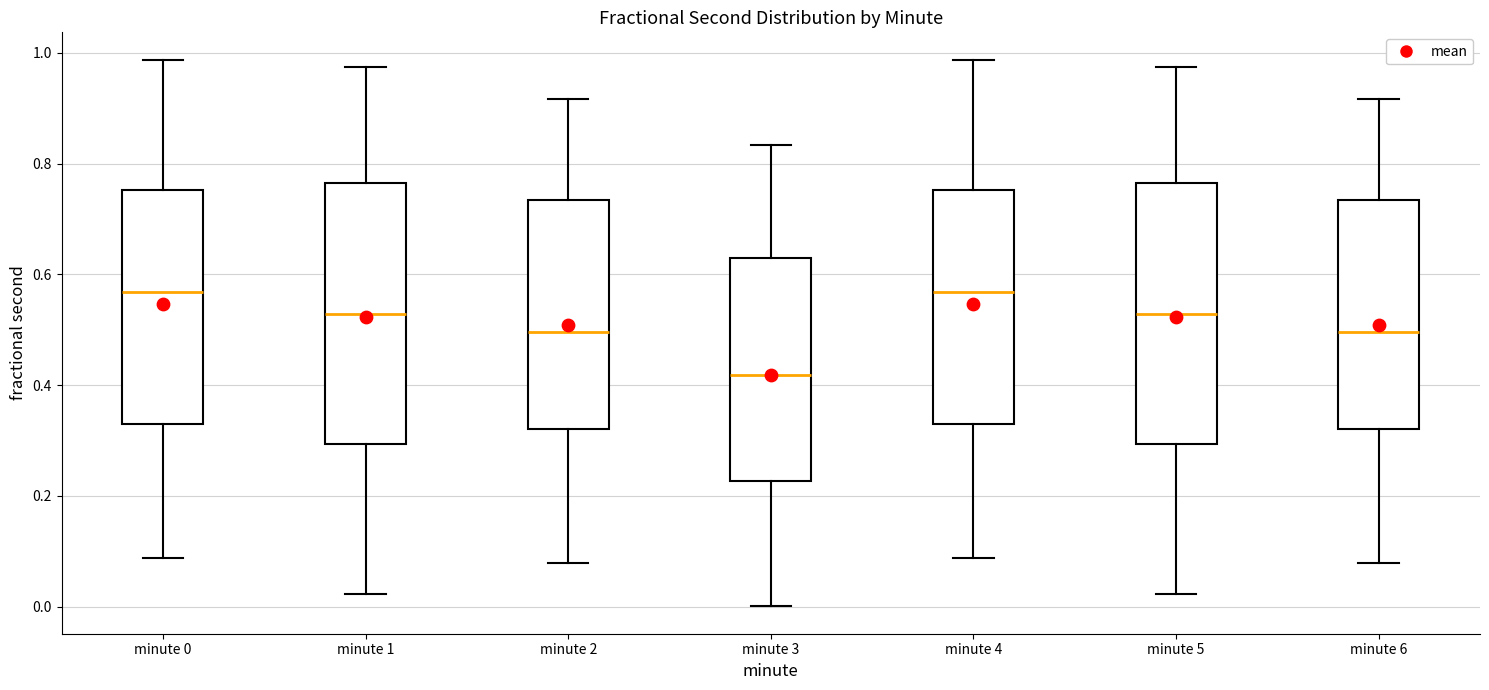

Where is the upper edge of the box for minute 5 on the y-axis? The values are not printed on the chart, so give them approximately, as read against the axis.

0.76